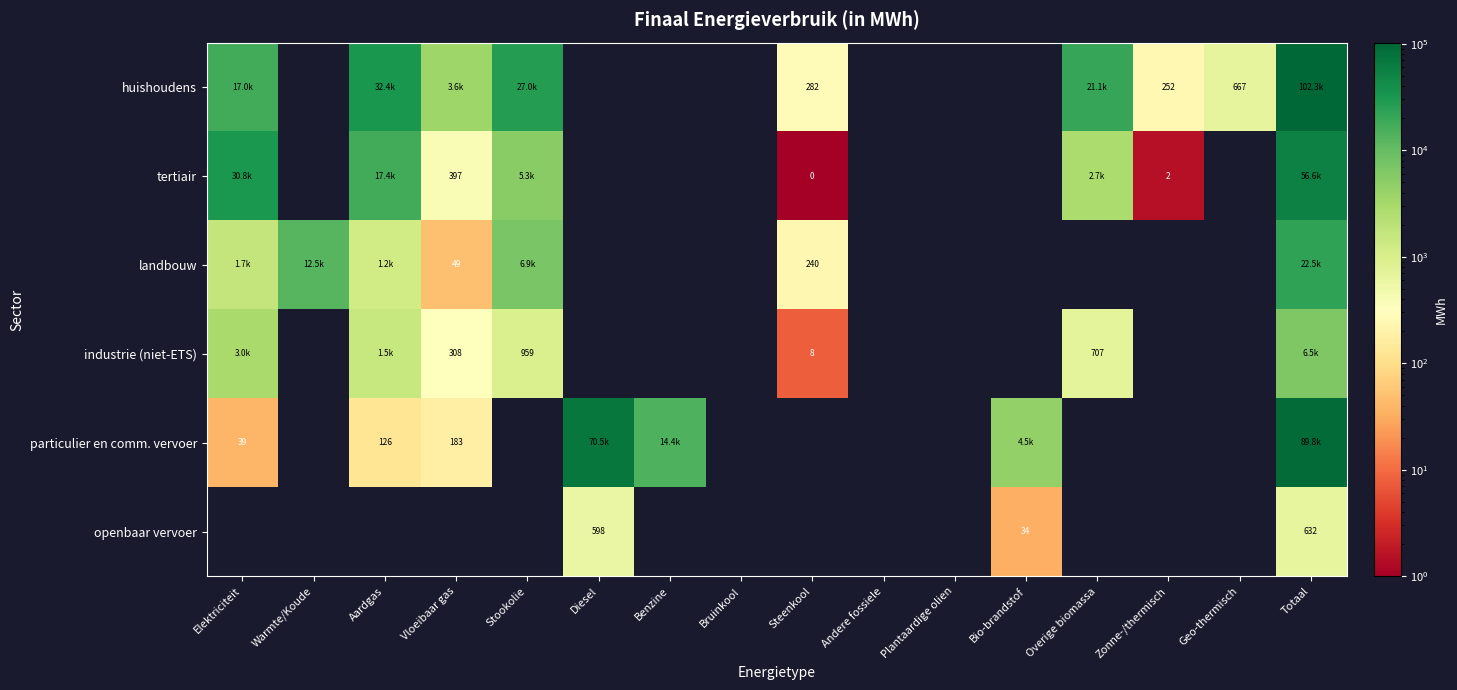

The value of huishoudens at Diesel is 0.0. True or false?

True